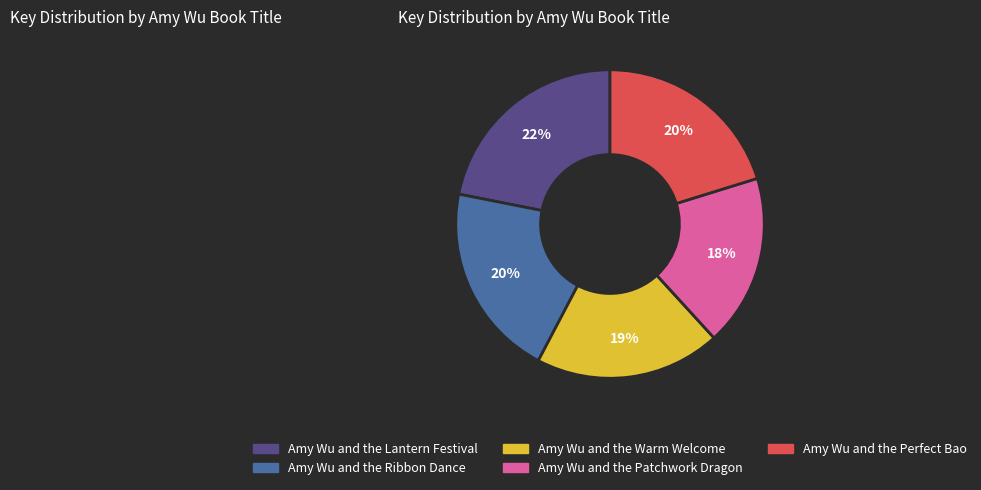

True or false: Amy Wu and the Perfect Bao accounts for 20% of the total.

True